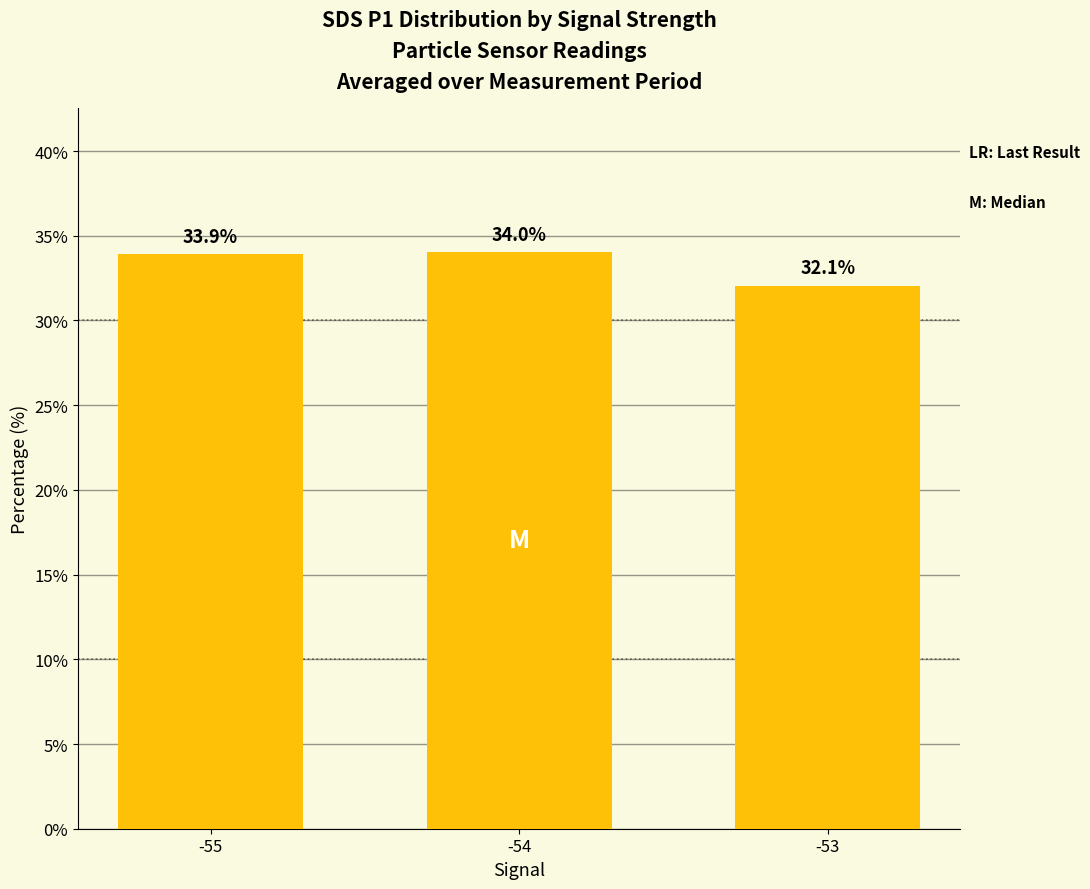

At which label does the data first exceed 33?

-55